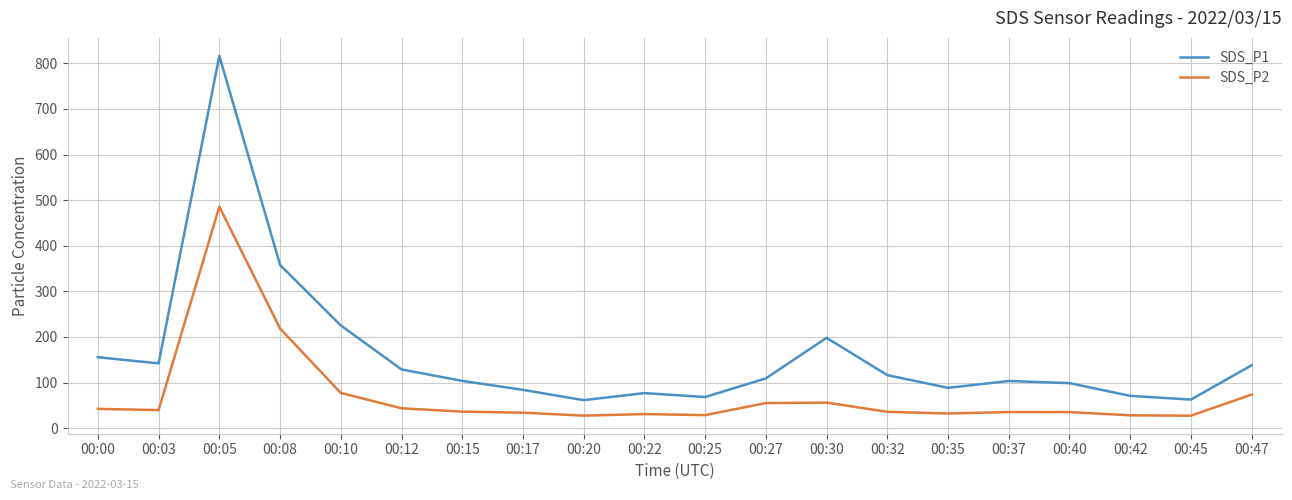

Which series has the largest total across all categories?

SDS_P1